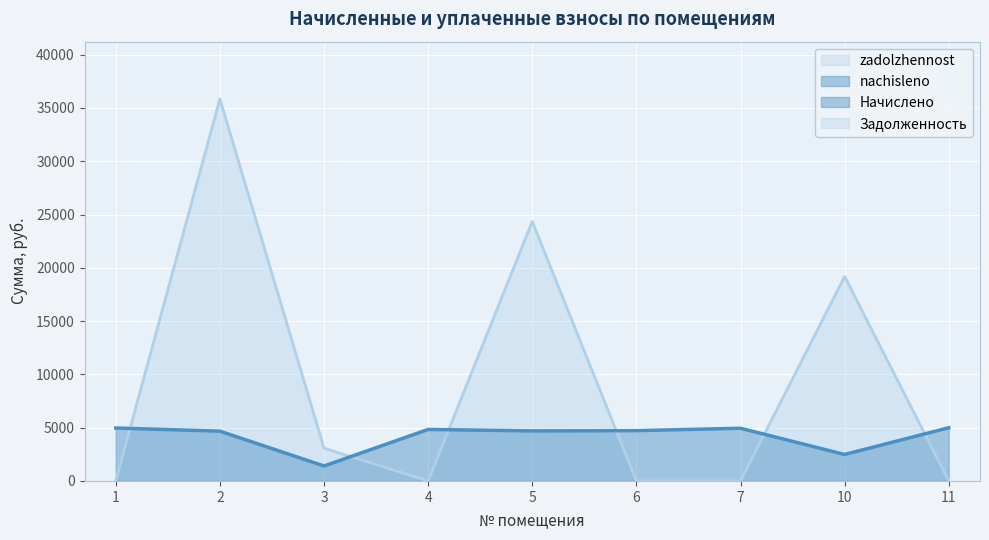

Count the number of data series in this chart.

2